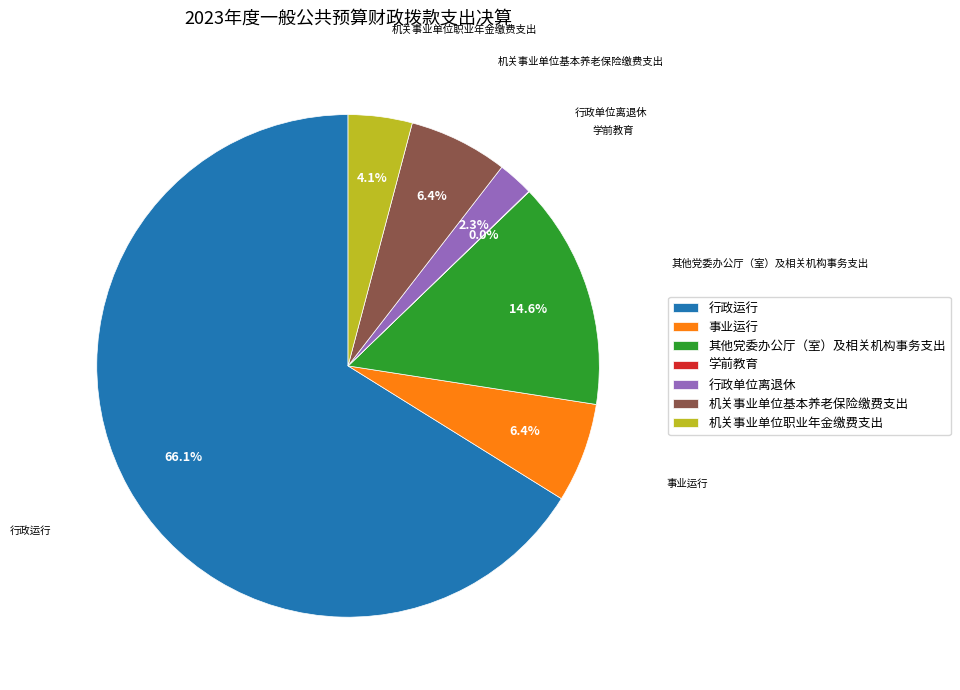

Is there a majority slice in this chart?

Yes